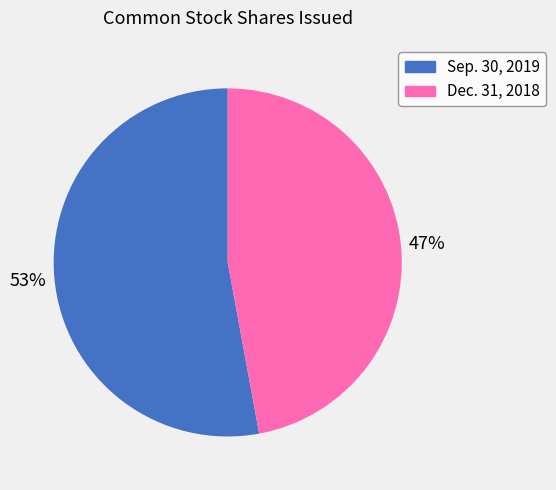

Which category has the smallest portion of the pie?

Dec. 31, 2018